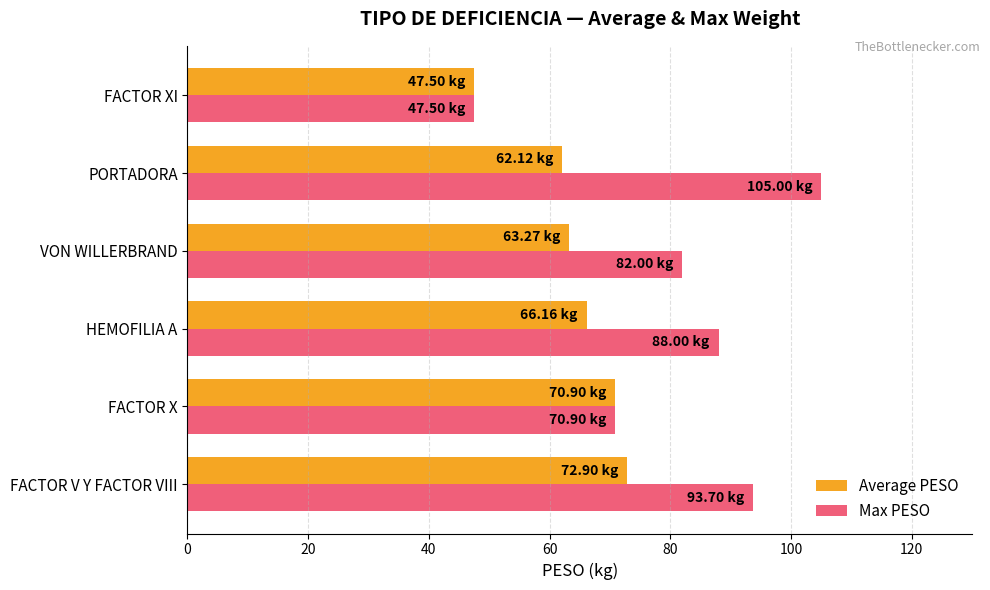

Which series has the largest total across all categories?

Max PESO